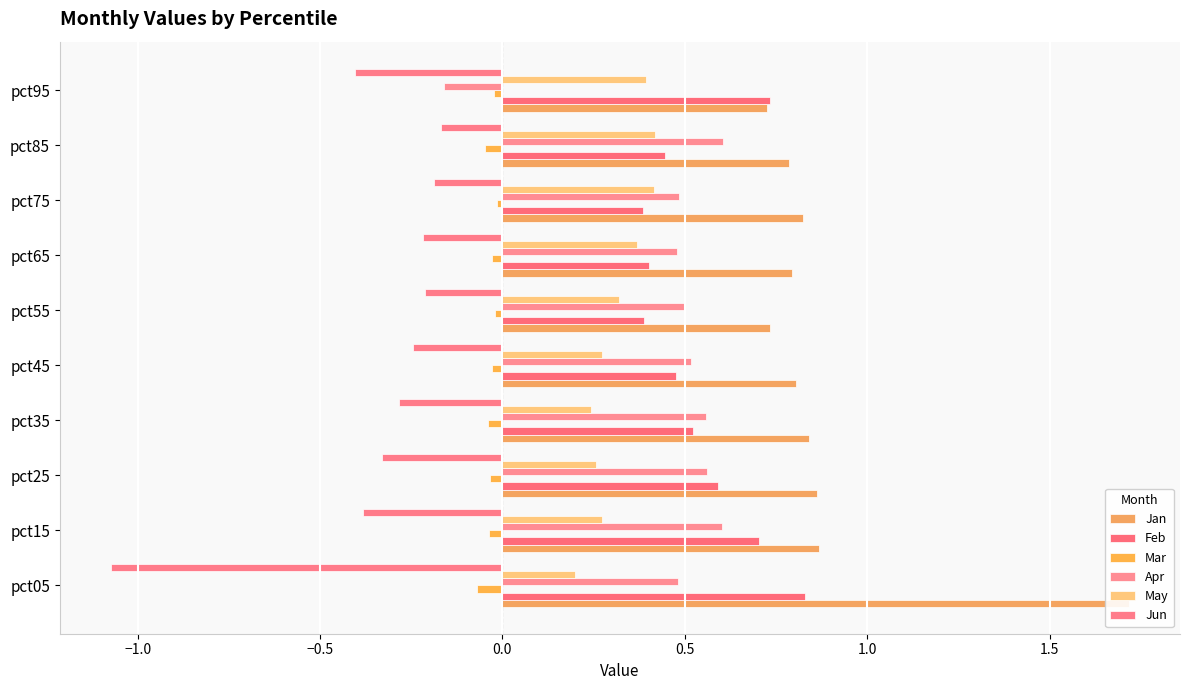

Is it true that May equals 0.4 at pct65?

True